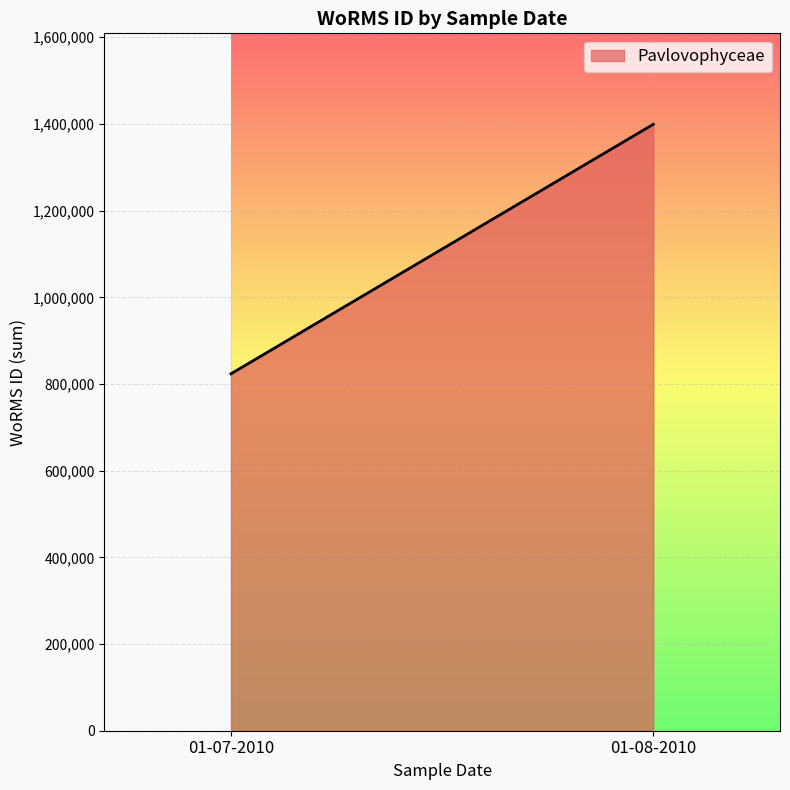

Is it true that the value at 01-07-2010 is 823584?

True